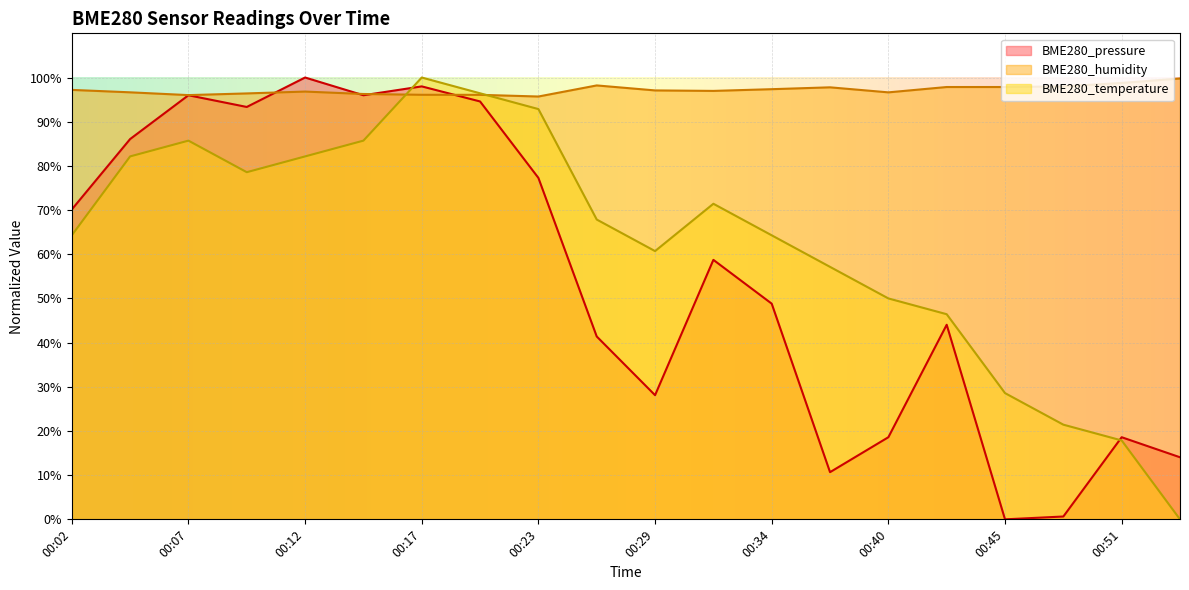

Reading left to right, list all the values displayed in this chart.

BME280_pressure: 70.1	86.1	96.0	93.3	100.0	96.0	98.0	94.6	77.3	41.4	28.1	58.7	48.8	10.7	18.6	44.0	0.0	0.6	18.6	14.1
BME280_humidity: 97.2	96.7	96.0	96.4	96.8	96.3	96.1	96.1	95.7	98.2	97.1	97.0	97.4	97.8	96.6	97.8	97.8	98.0	98.8	99.8
BME280_temperature: 64.3	82.1	85.7	78.6	82.1	85.7	100.0	96.4	92.9	67.9	60.7	71.4	64.3	57.1	50.0	46.4	28.6	21.4	17.9	0.0